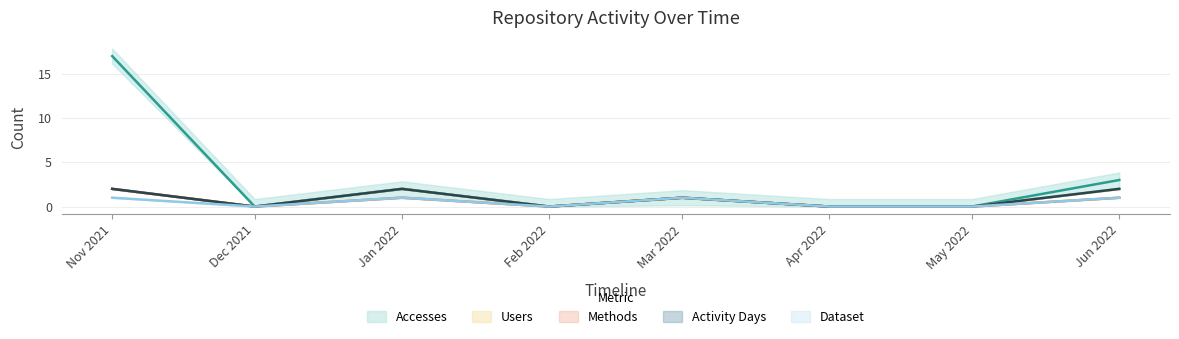

What is the label of the 8th point from the left?

Jun 2022